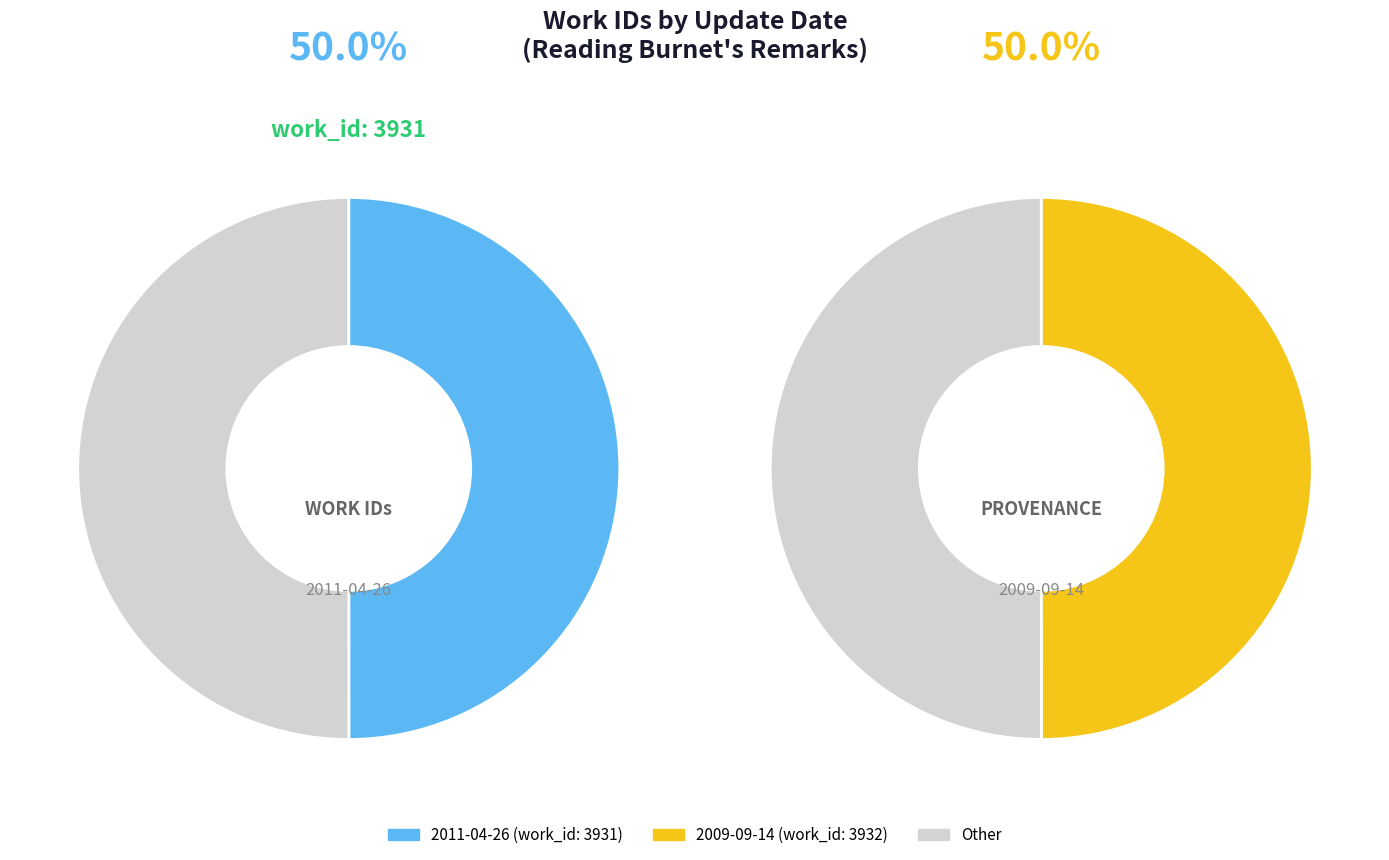

To the nearest percent, what is the combined percentage of 2011-04-26 and 2009-09-14?

100%